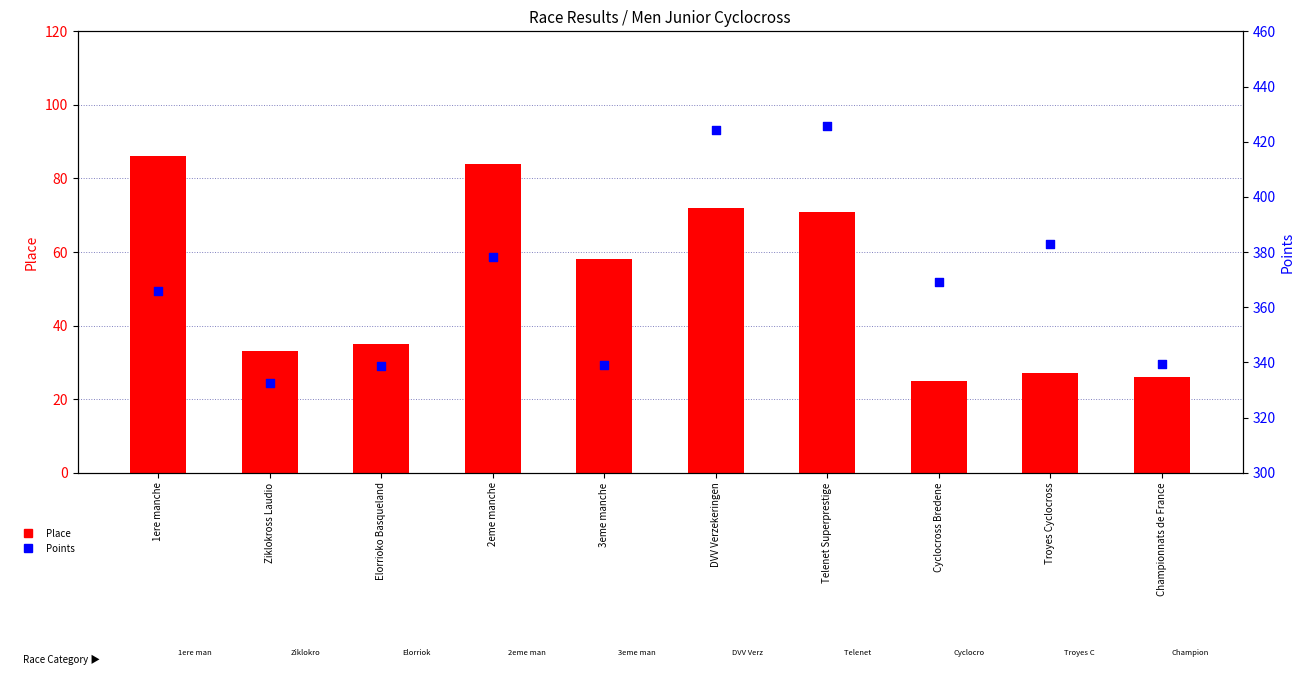

At how many categories does at least one series exceed 192?

10